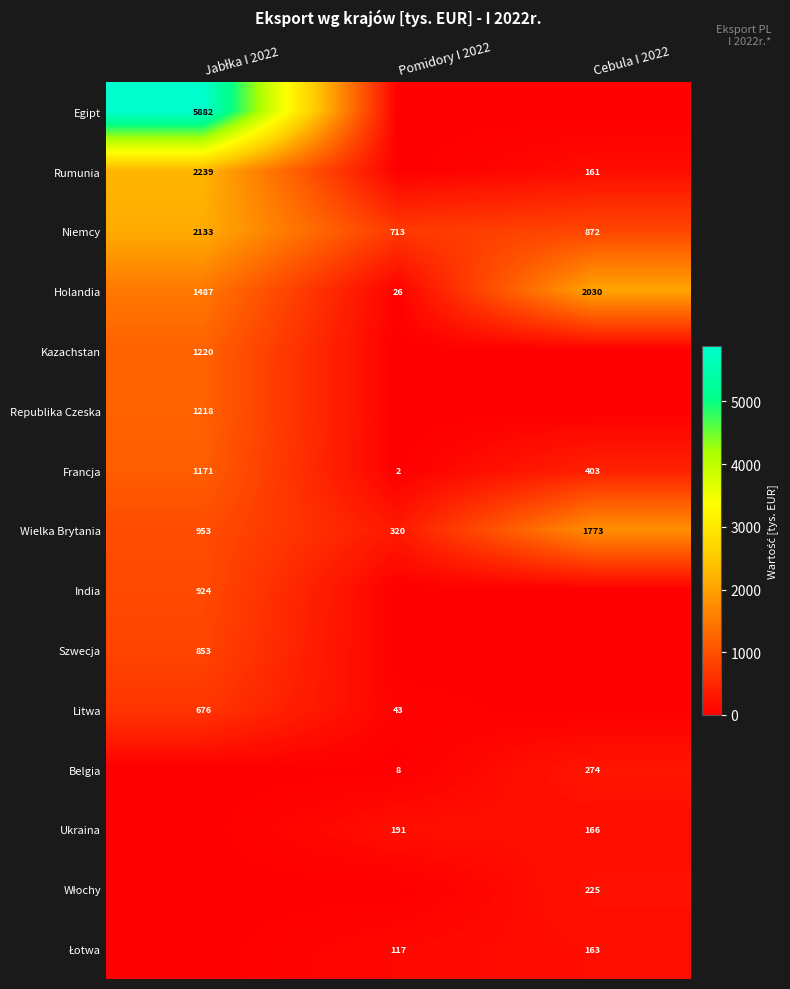

What is the minimum value for Holandia?

26